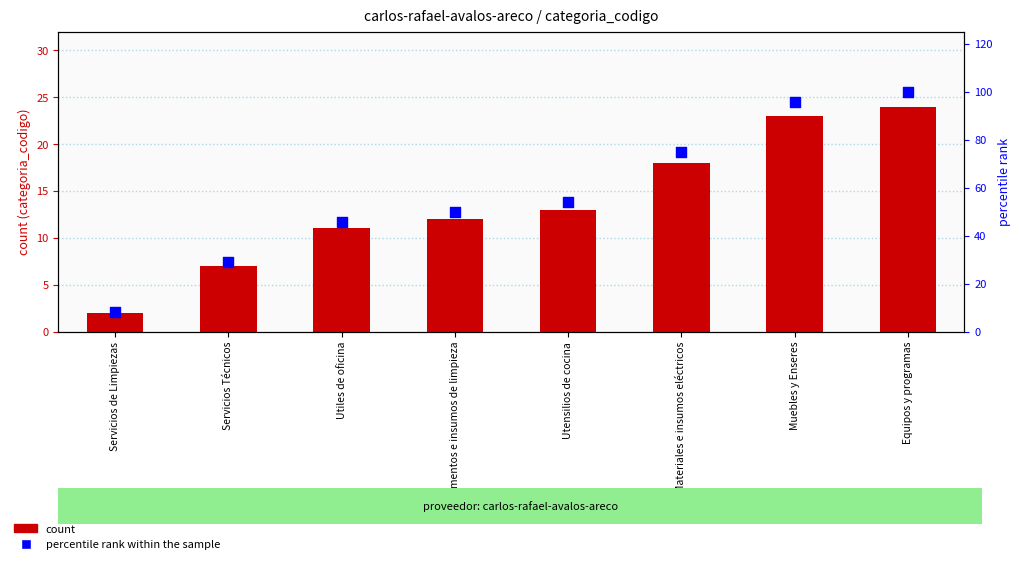

Which series has the largest total across all categories?

percentile rank within the sample